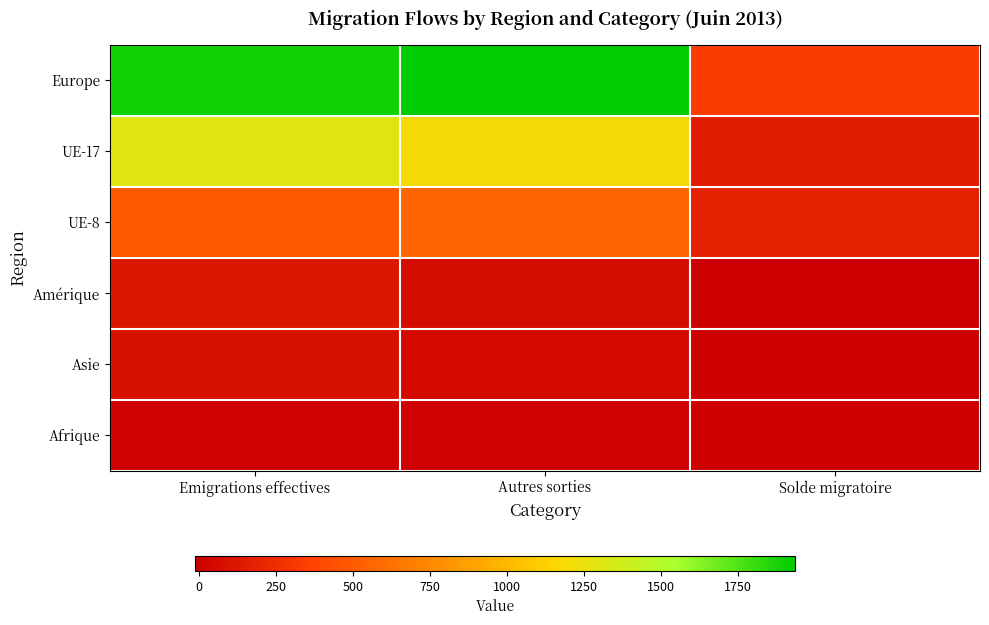

At Solde migratoire, list the series in order from smallest to largest.

Amérique, Afrique, Asie, UE-17, UE-8, Europe